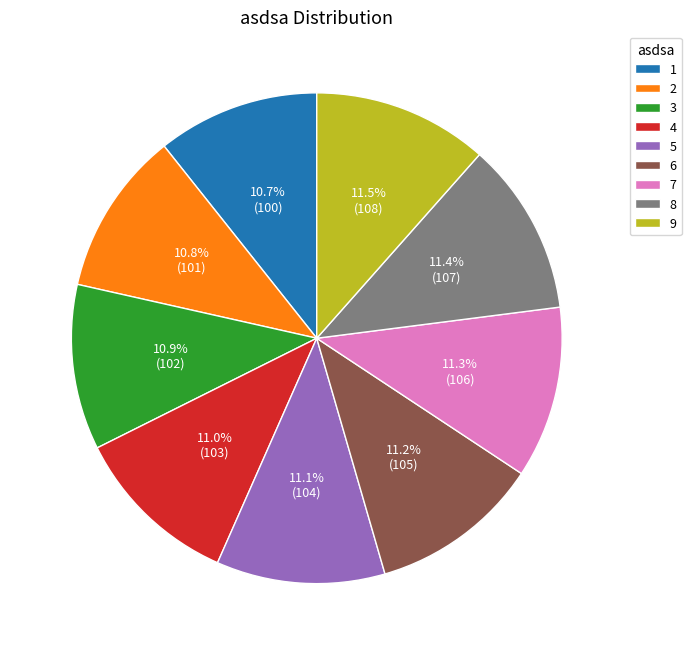

What percentage is the 1 slice, to the nearest percent?

11%